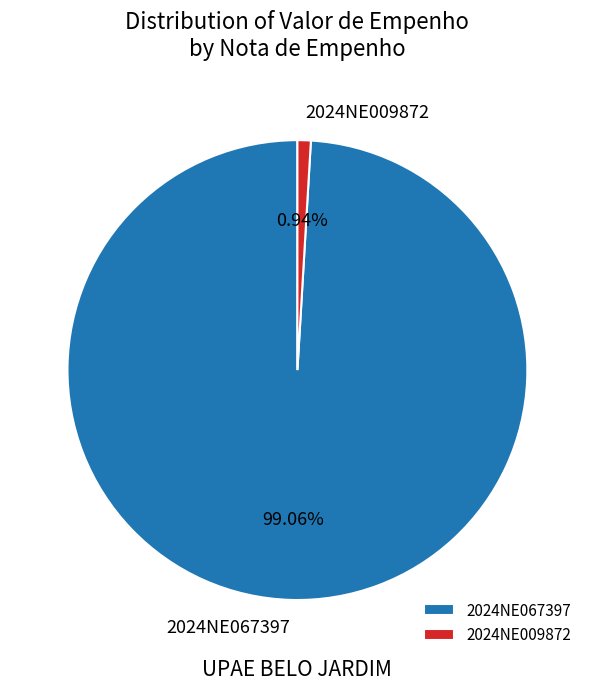

Between 2024NE009872 and 2024NE067397, which is larger?

2024NE067397